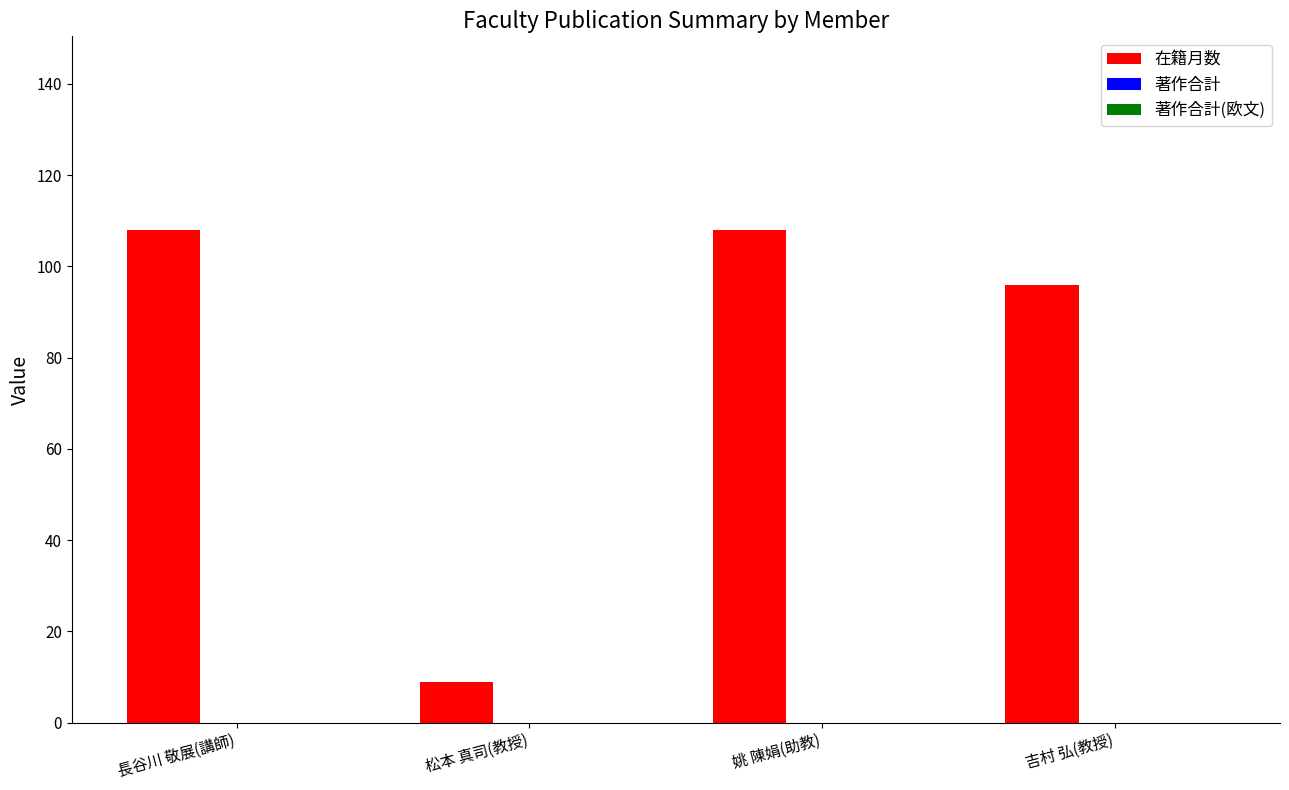

What is the sum of the values at 吉村 弘(教授) and 長谷川 敬展(講師)?

204